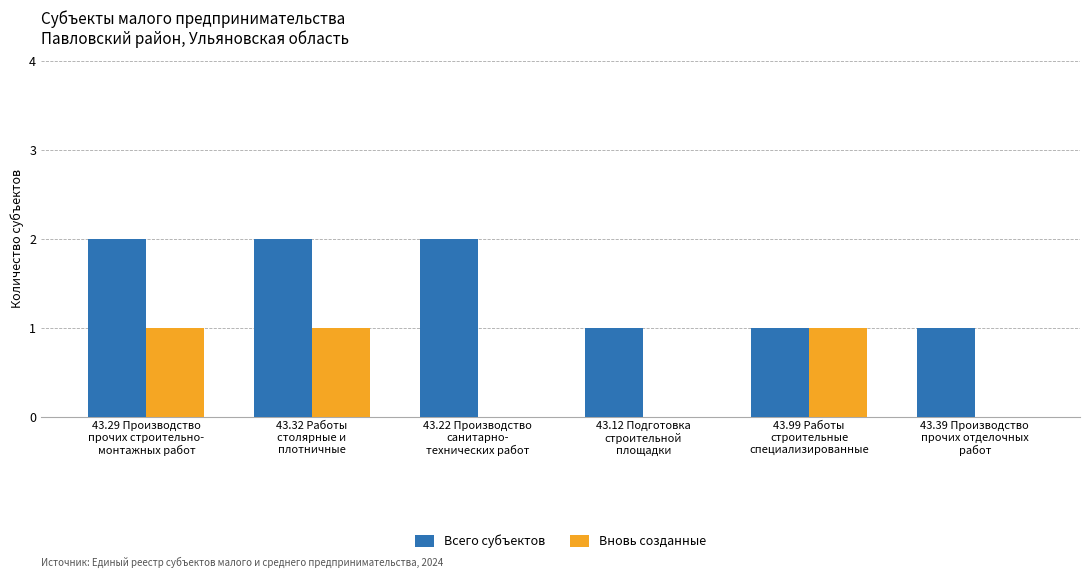

Which series has the largest total across all categories?

Всего субъектов